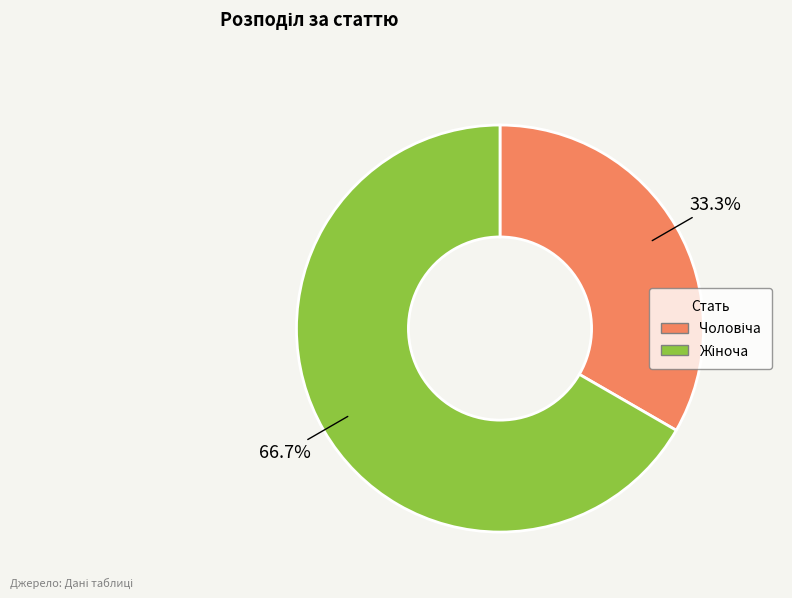

Is there a majority slice in this chart?

Yes